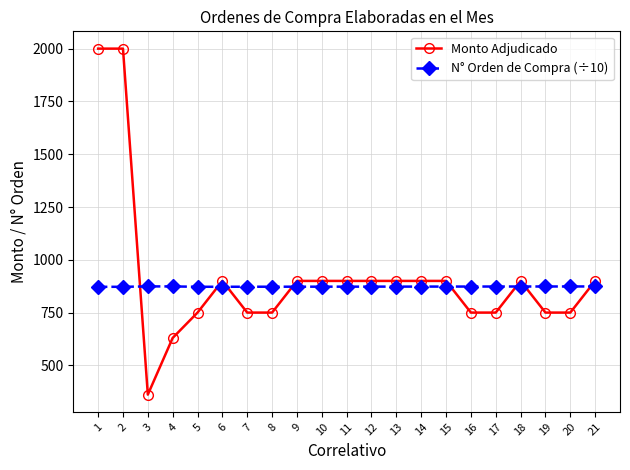

What is the smallest value displayed?

361.6